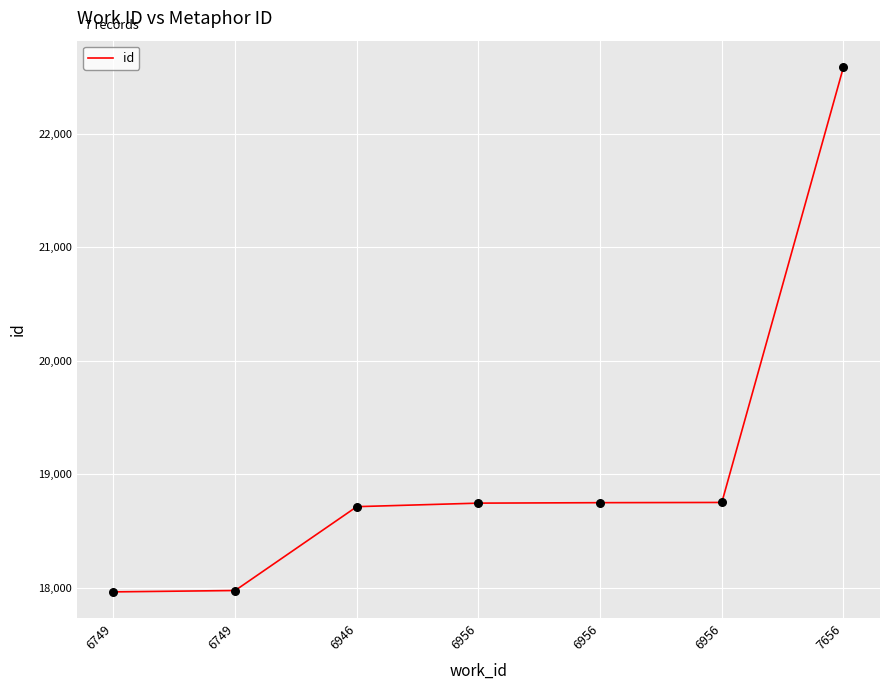

How many values are below 18747?

3